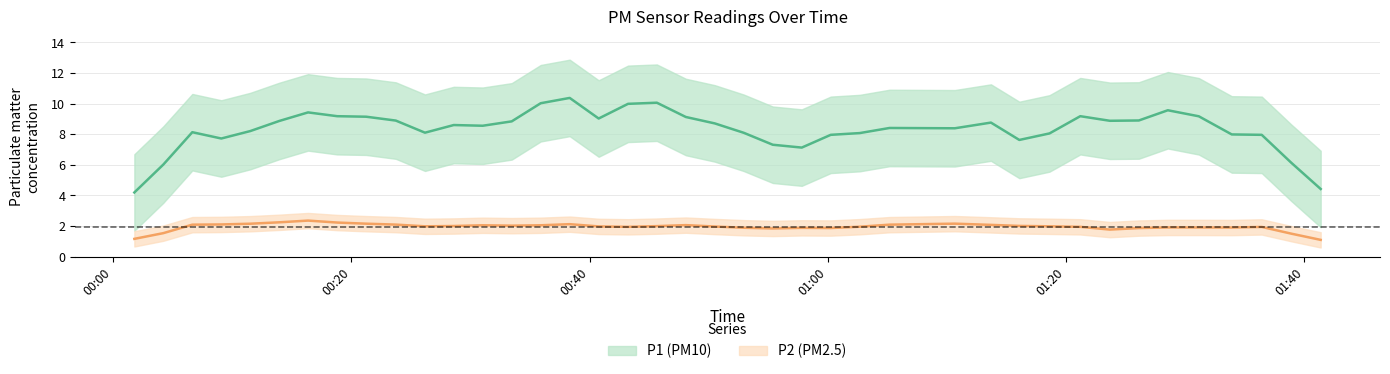

True or false: P1_center and P2_center cross at least once.

False